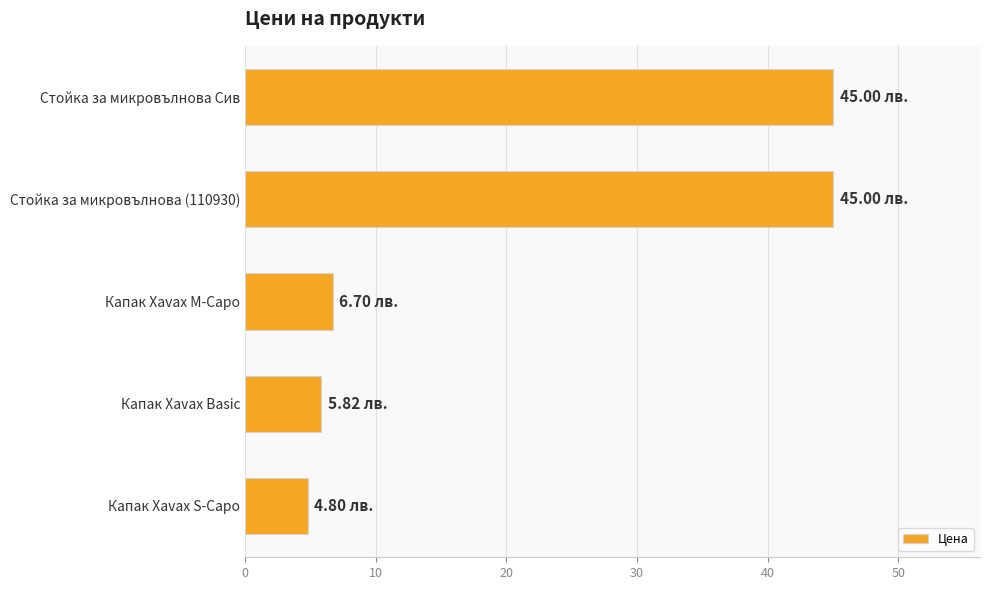

What is the difference between the second highest and second lowest values?

39.2